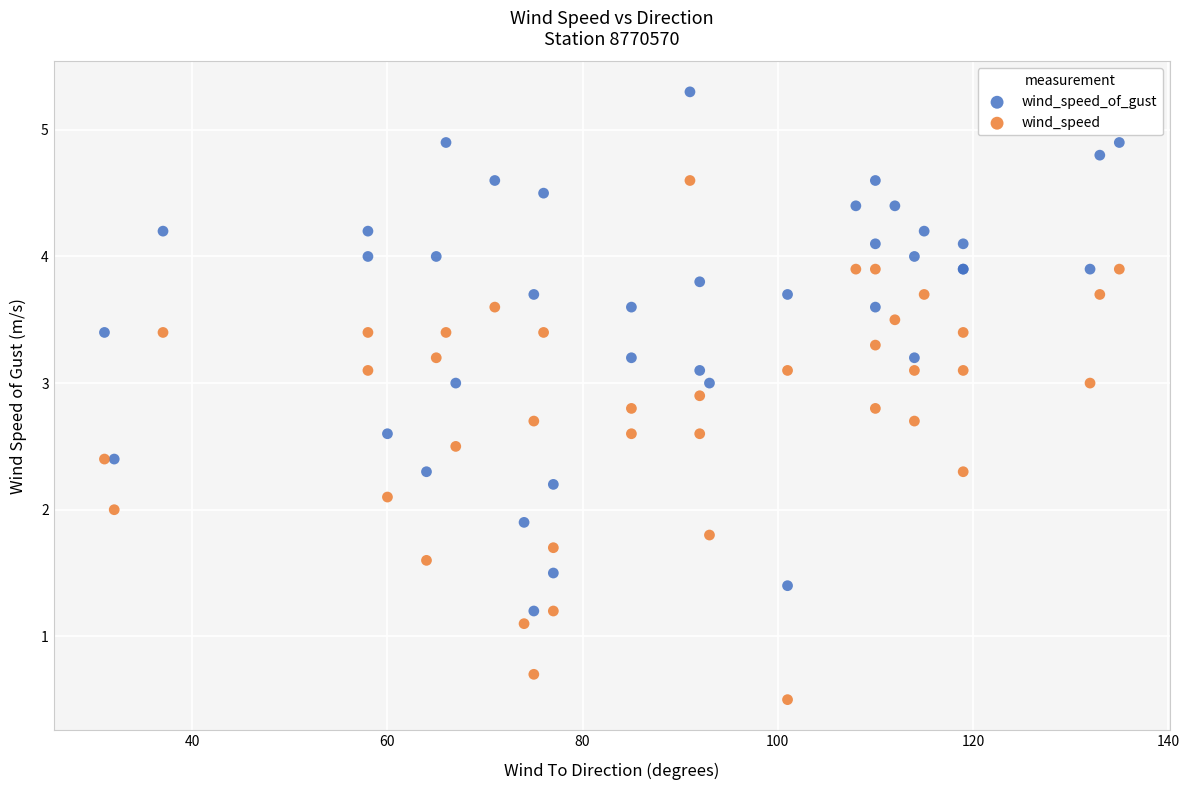

Which series contains the lowest Y value?

wind_speed